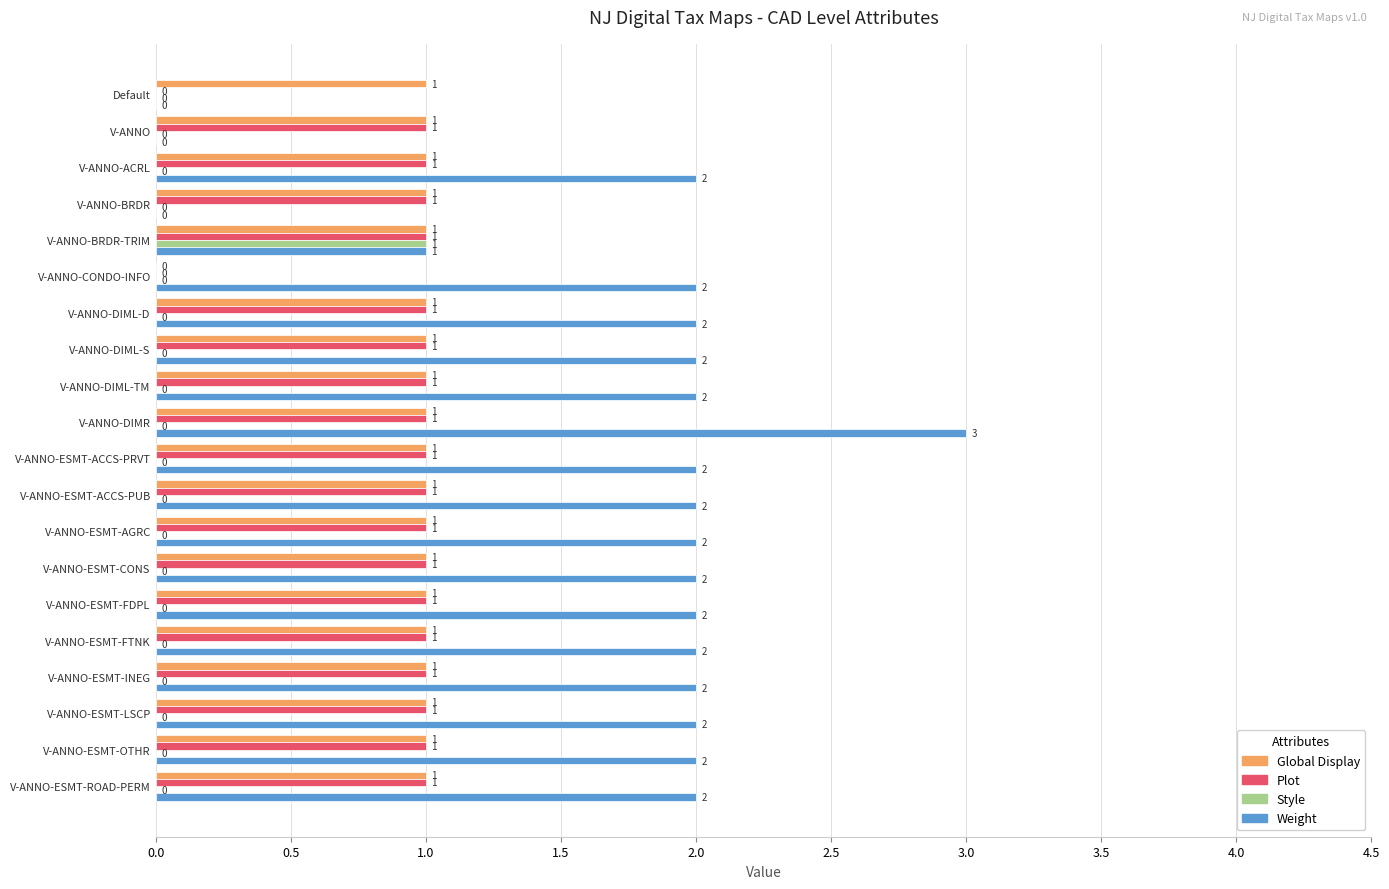

Which label corresponds to the largest value in the chart?

V-ANNO-DIMR